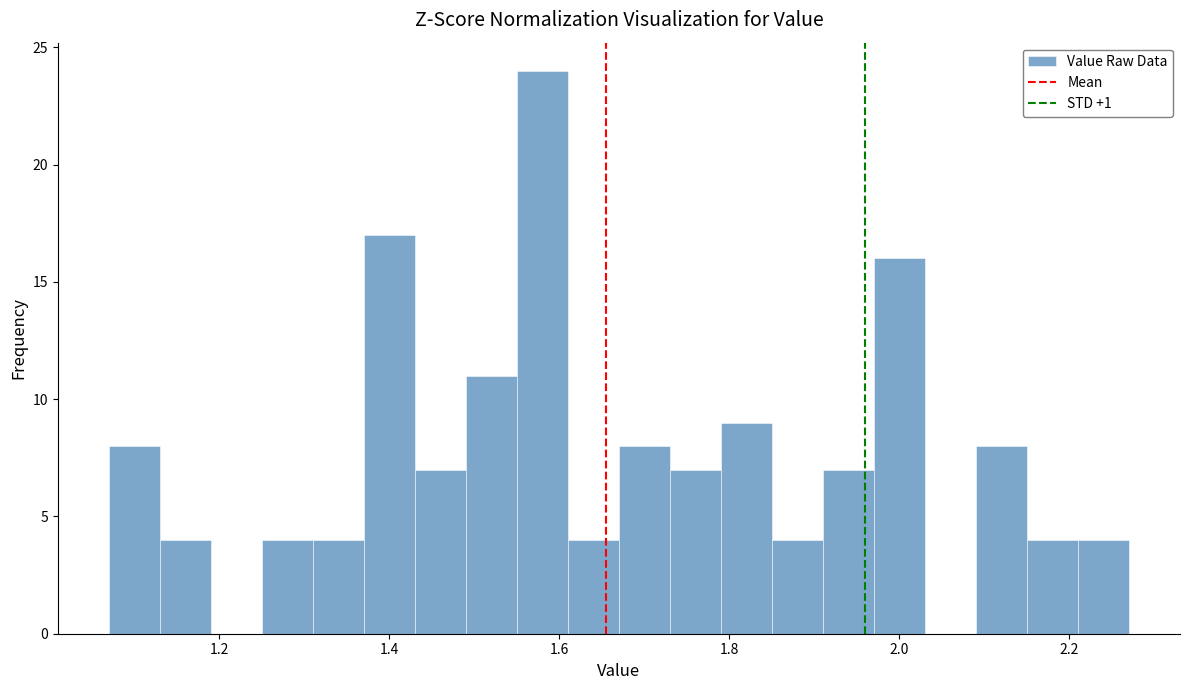

Around what value on the x-axis is the tallest bar? Give the approximate position of its centre, as read against the axis.

1.58